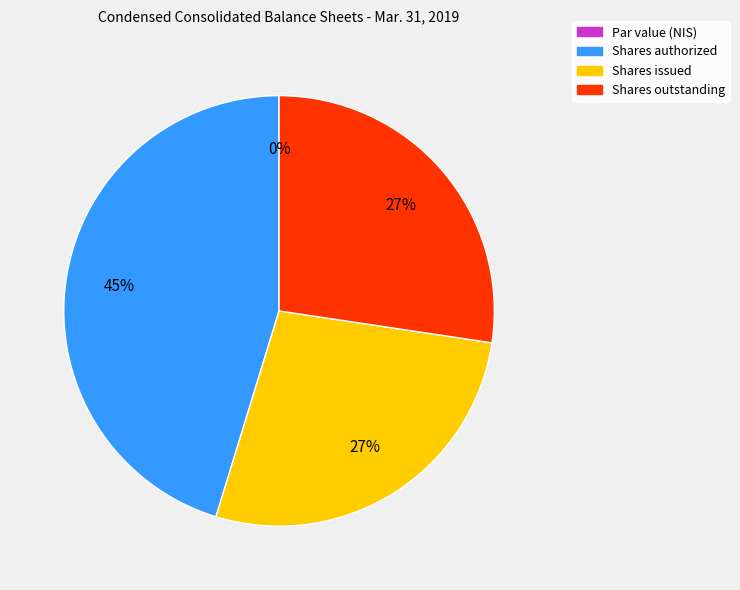

What is the ratio of the value at Shares issued to the value at Shares outstanding?

1.0